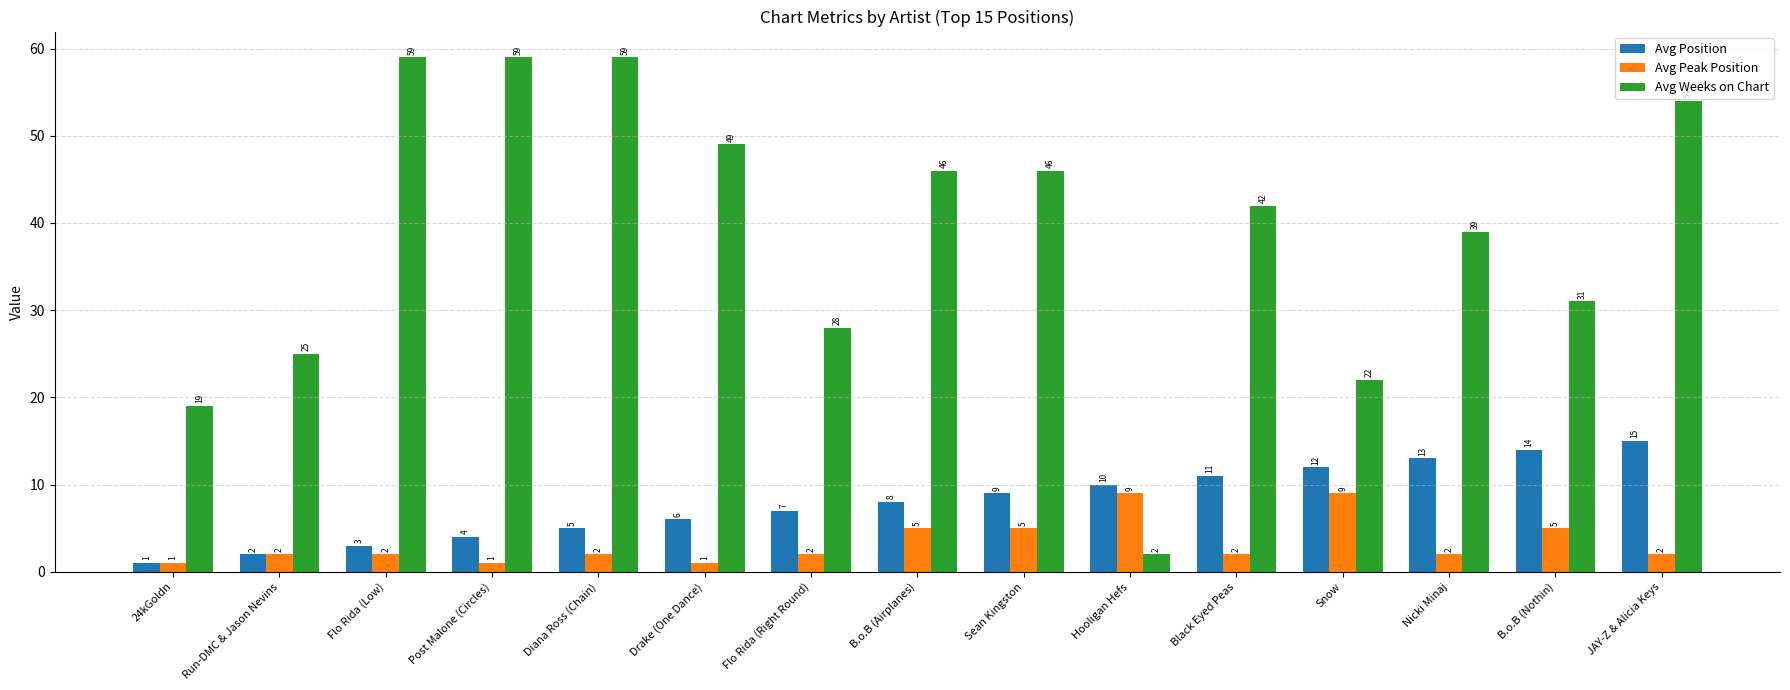

What are all the series names shown in the legend?

Avg Position, Avg Peak Position, Avg Weeks on Chart